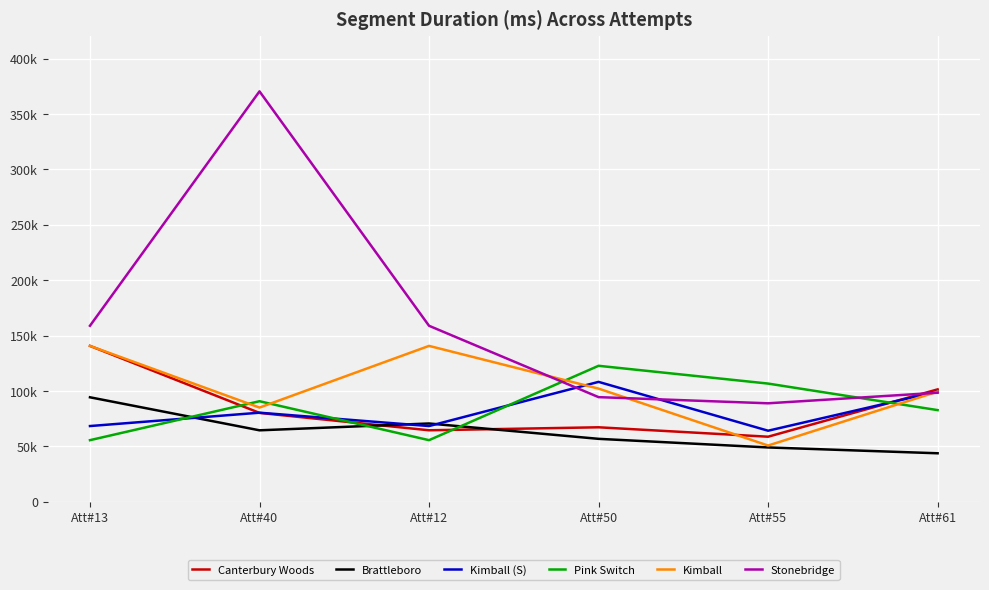

Where do Kimball (S) and Brattleboro first cross each other?

Att#13 and Att#40